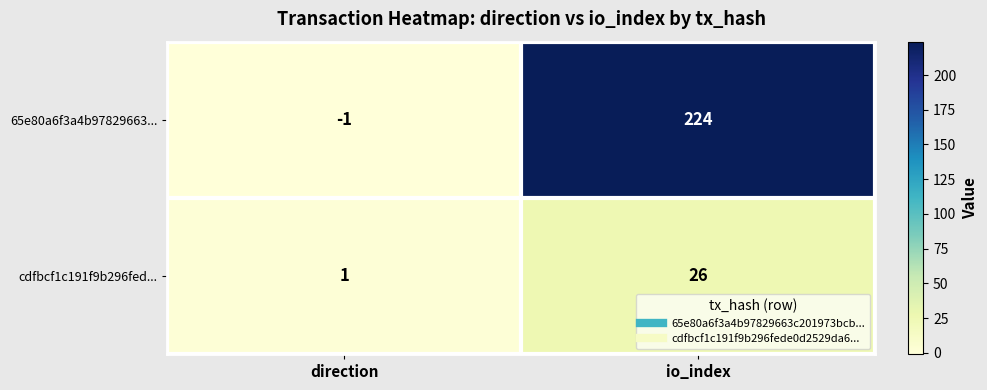

Reading right to left, transcribe all the data shown in this chart.

65e80a6f3a4b97829663...: 224	-1
cdfbcf1c191f9b296fed...: 26	1